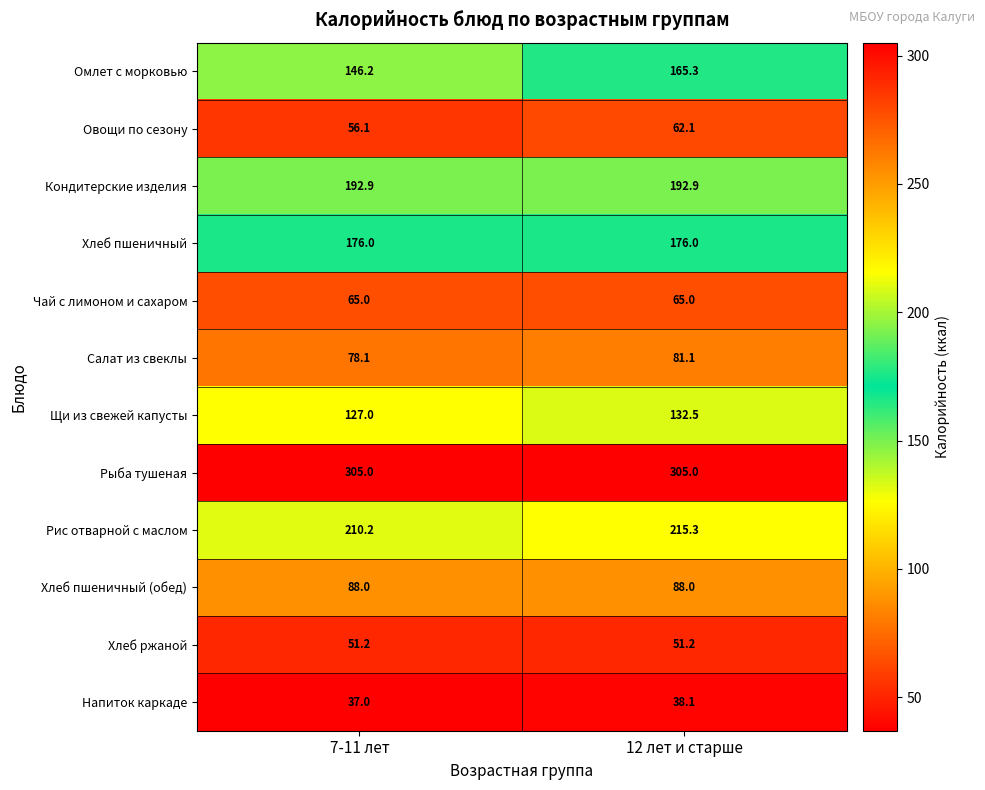

How many categories are shown in the chart?

2